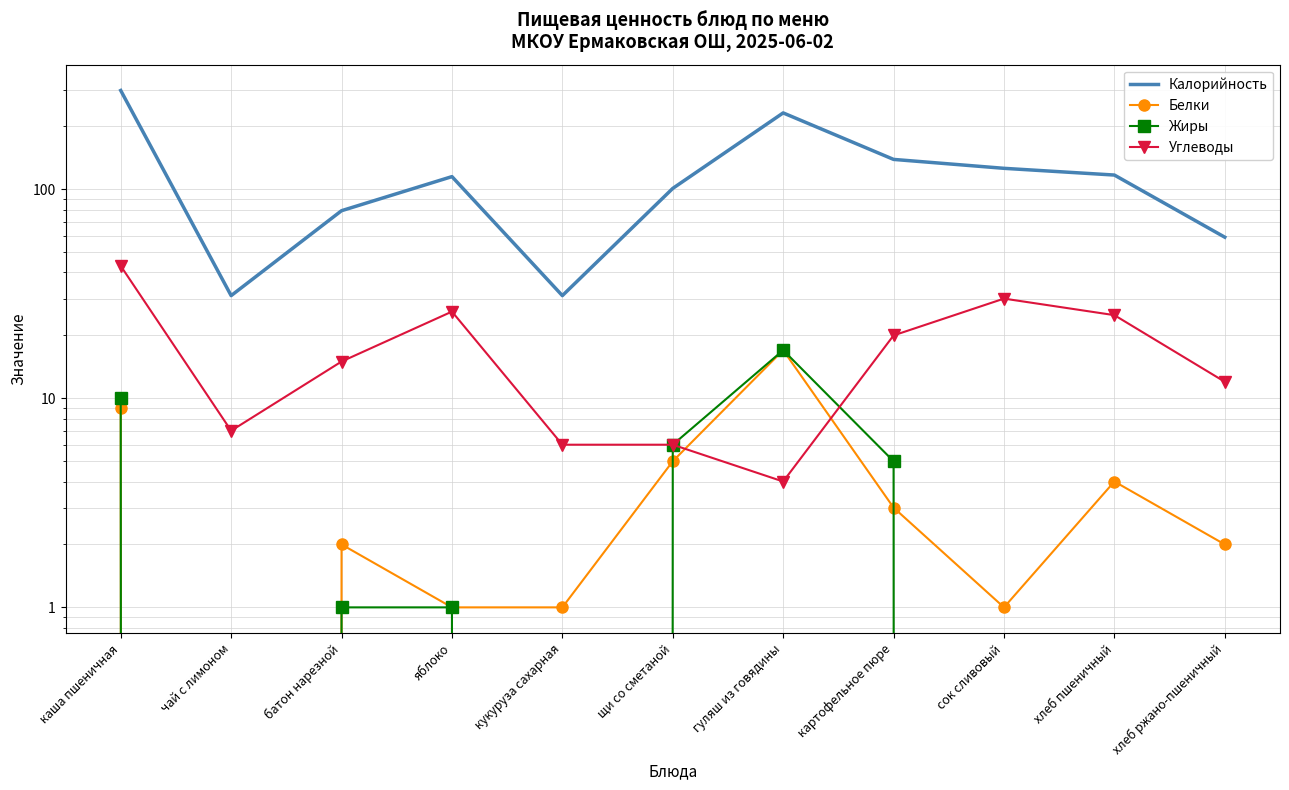

At which category is the sum across all series the highest?

каша пшеничная